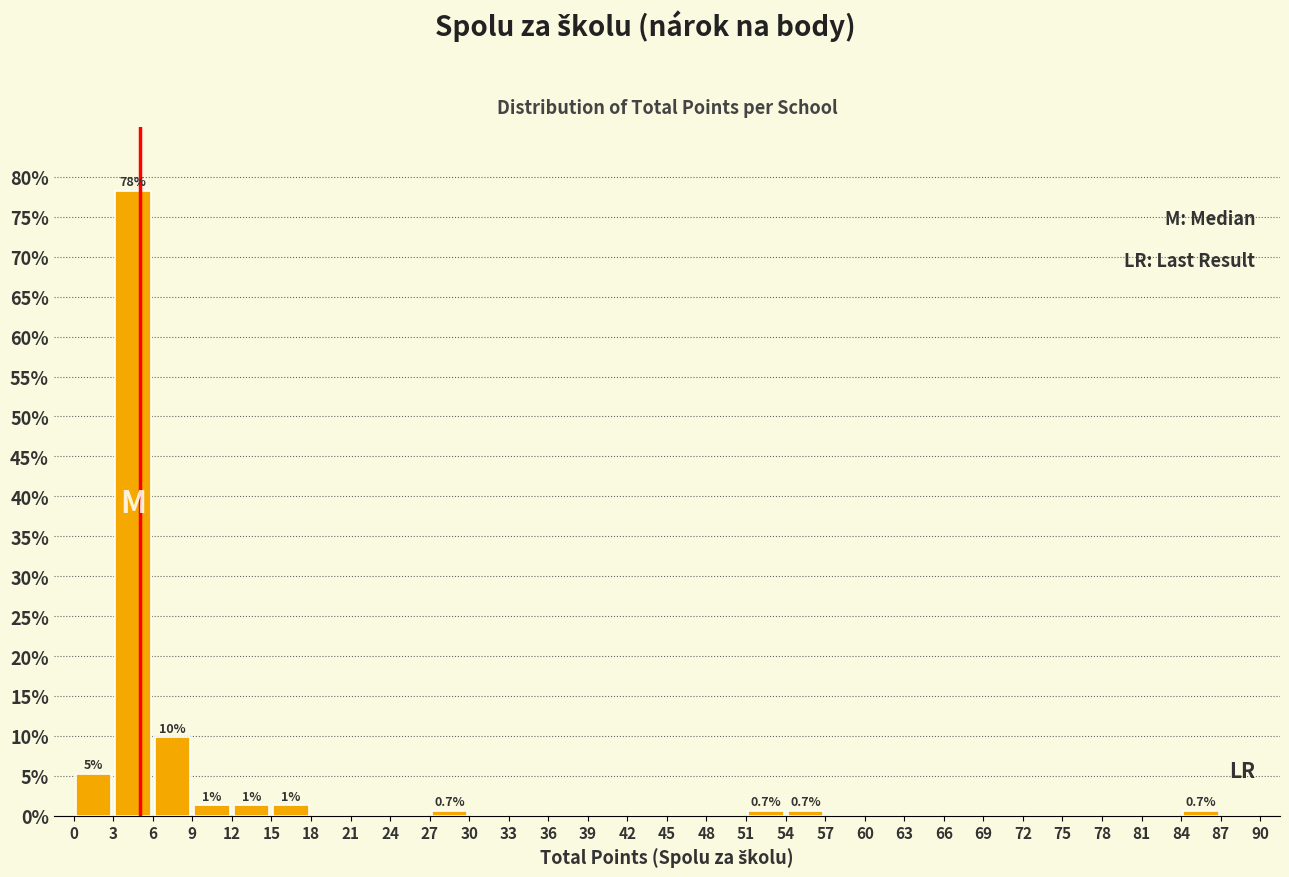

Which range on the x-axis has the tallest bar?

3 to 6